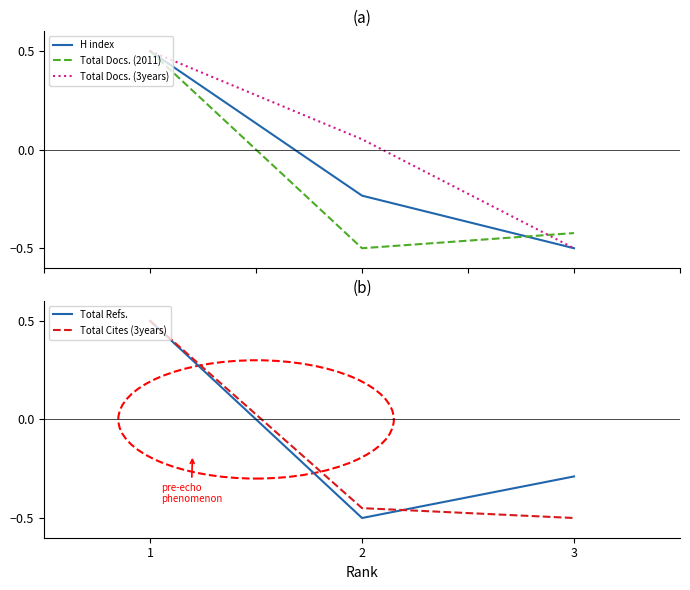

What is the difference between the highest and lowest values at 3?

0.2